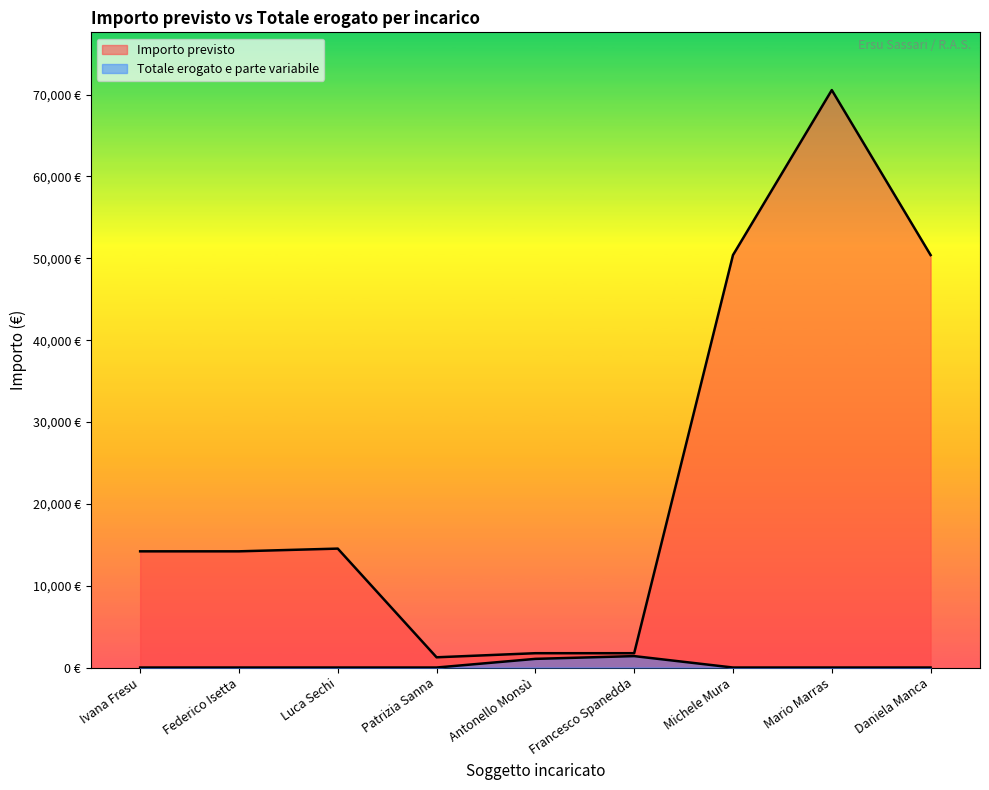

What is the label of the 9th point from the left?

Daniela Manca